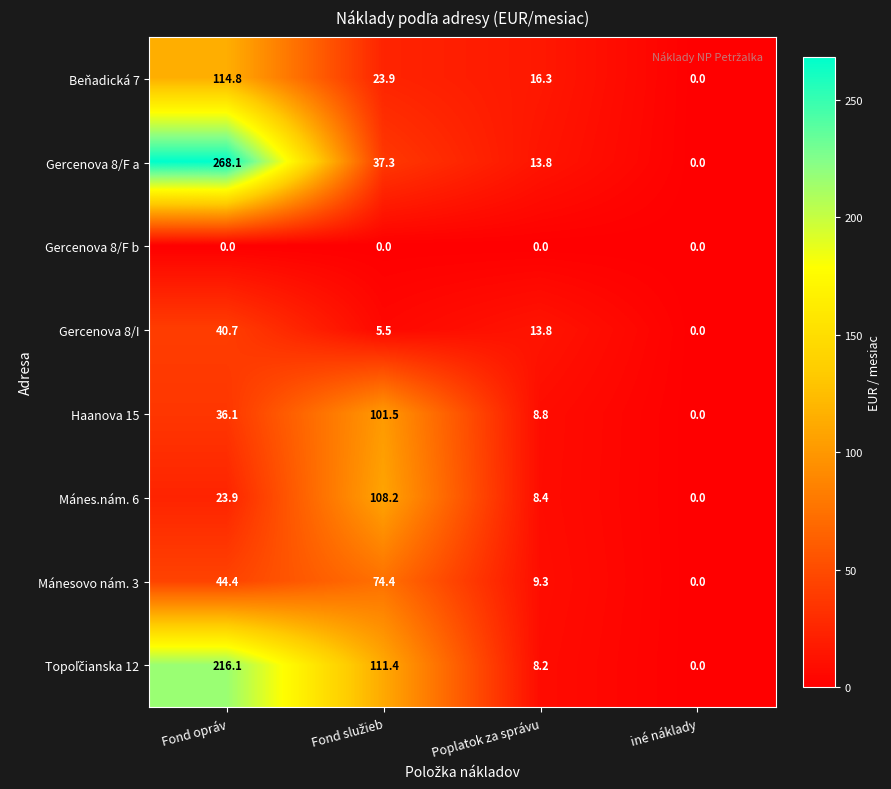

What is the difference between the second highest and minimum values in the Gercenova 8/I series?

13.8